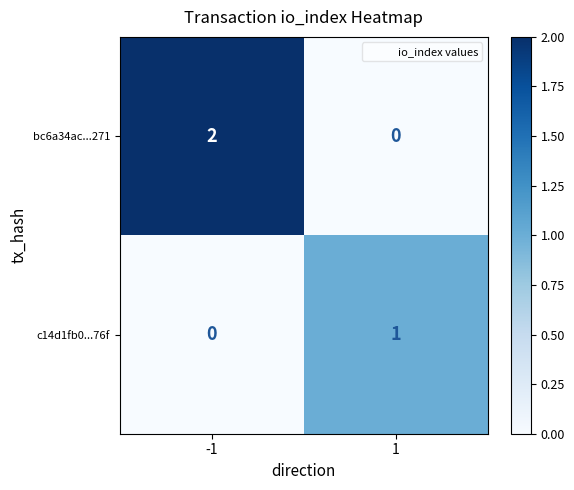

Rank the series at -1 from highest to lowest value.

bc6a34ac...271, c14d1fb0...76f